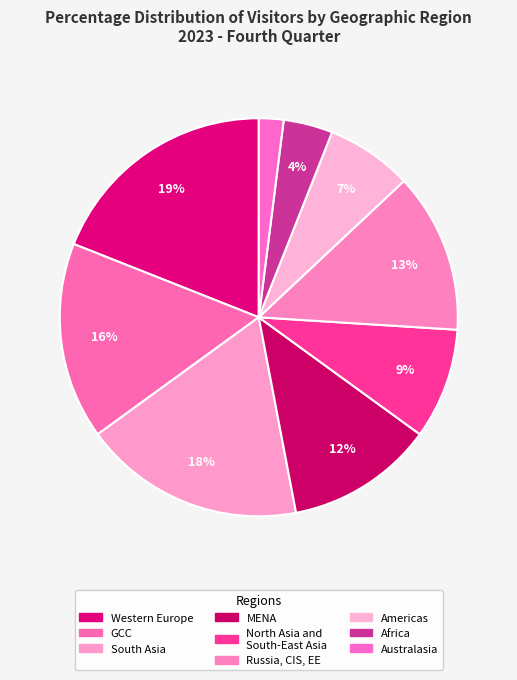

How many segments does this pie chart have?

9